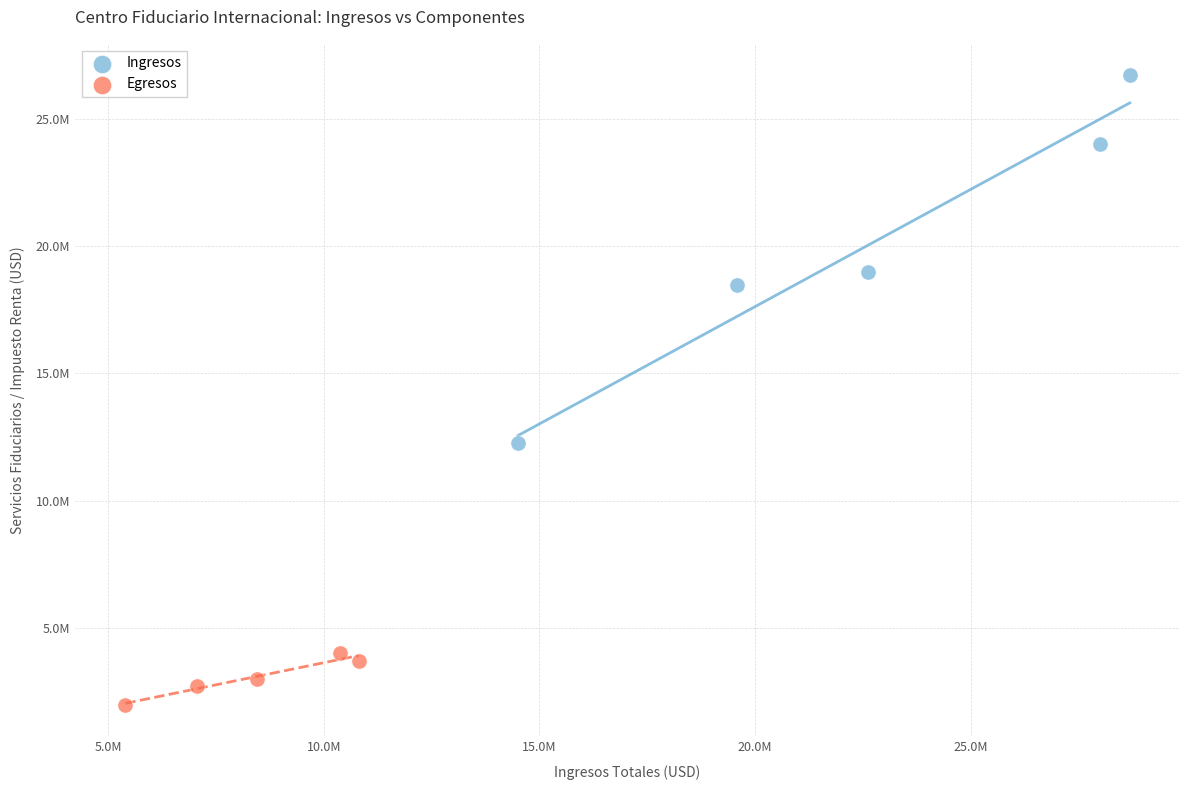

What are all the series names shown in the legend?

Ingresos, Egresos